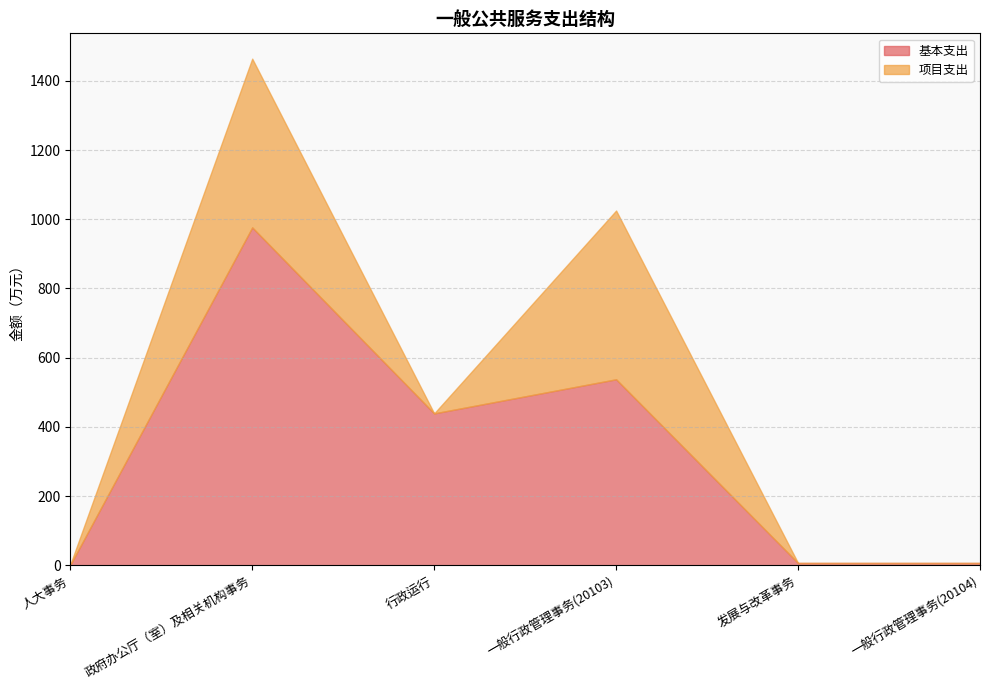

What is the maximum value shown in the chart?

976.4